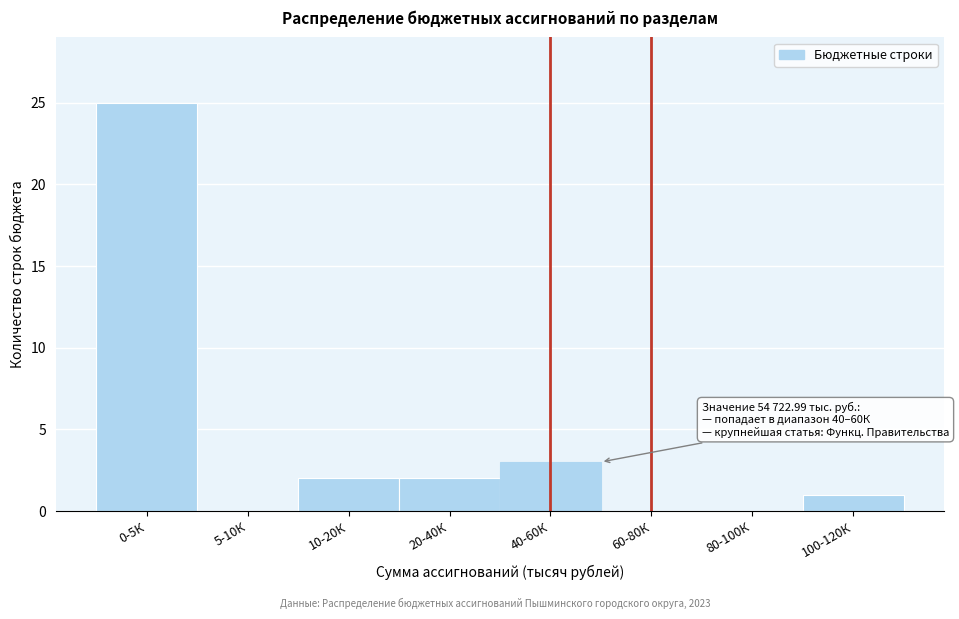

Reading left to right, transcribe all the data shown in this chart.

0-5К=25	5-10К=0	10-20К=2	20-40К=2	40-60К=3	60-80К=0	80-100К=0	100-120К=1